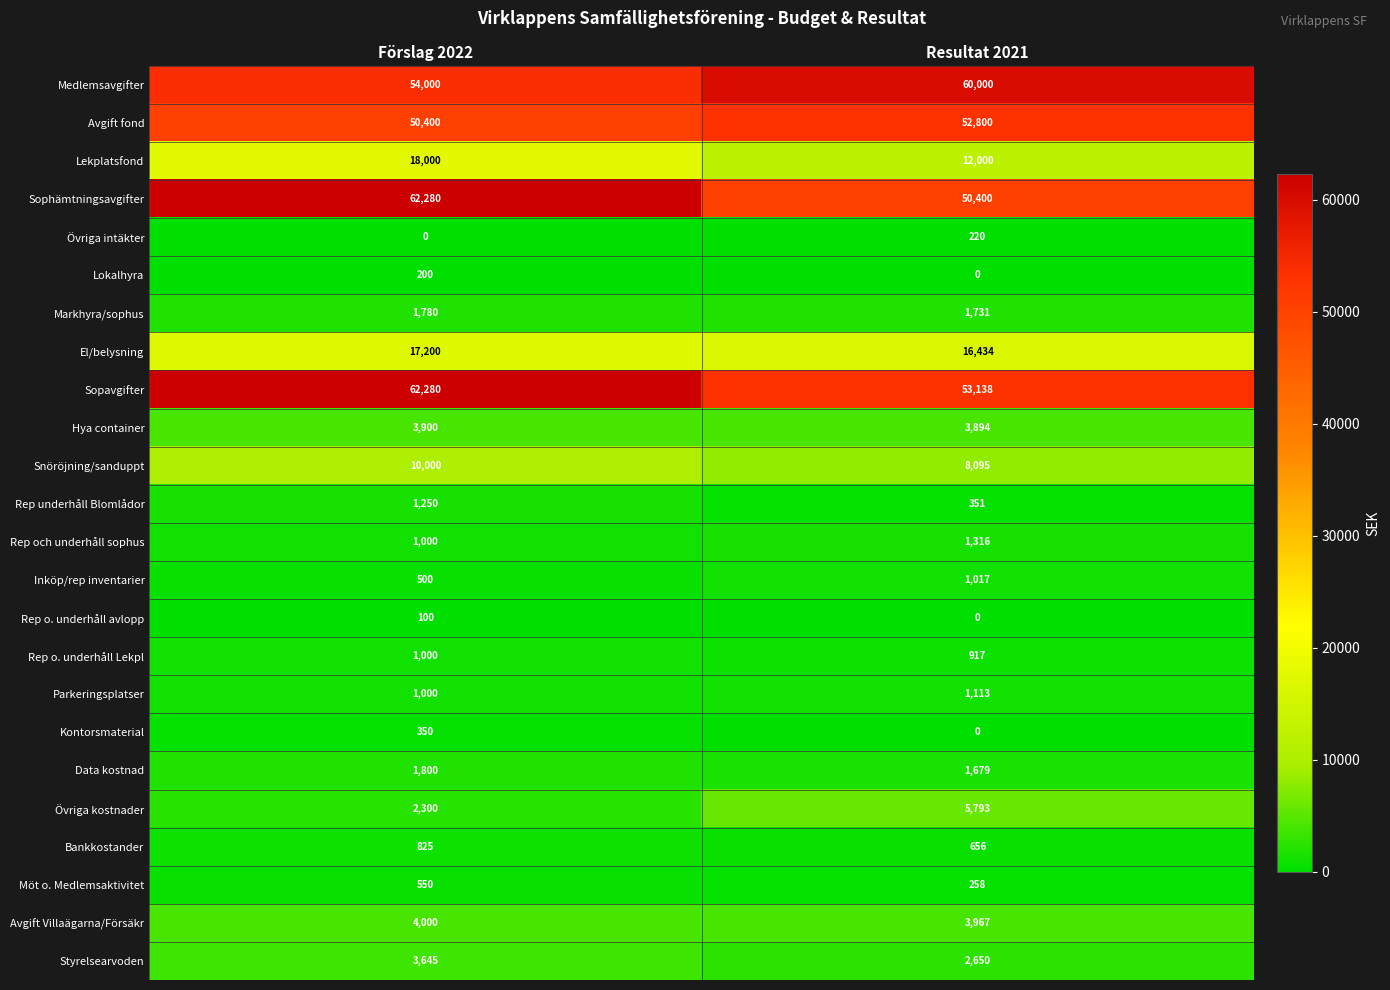

Count the number of data series in this chart.

24